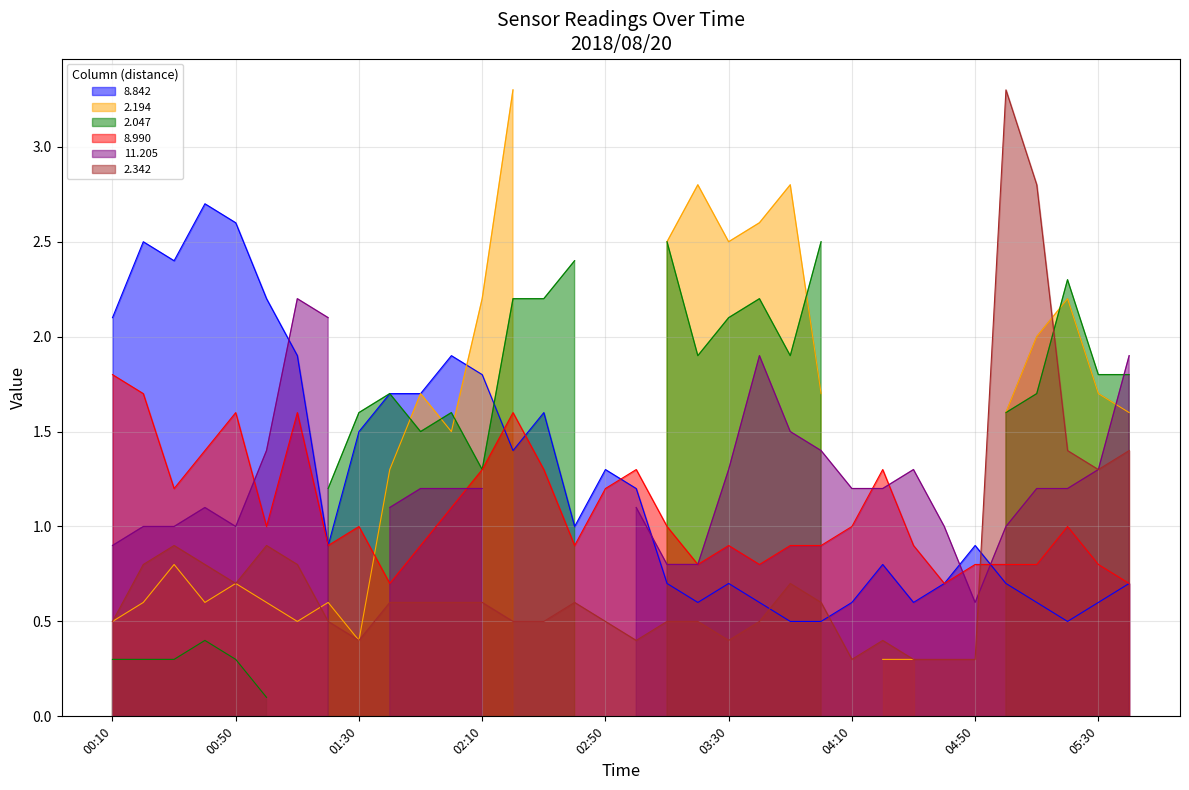

Is it true that 2.342 equals 0.4 at 03:30?

True